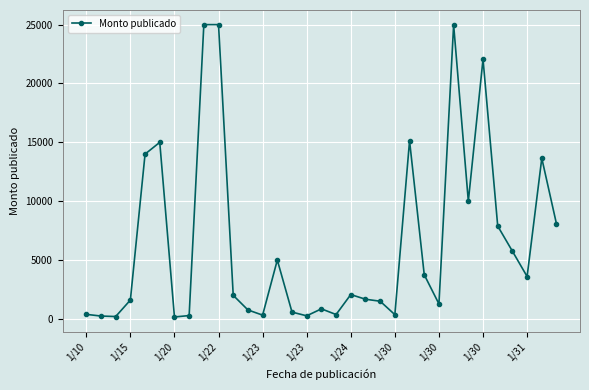

True or false: the data has more than 1 interior local peaks.

True